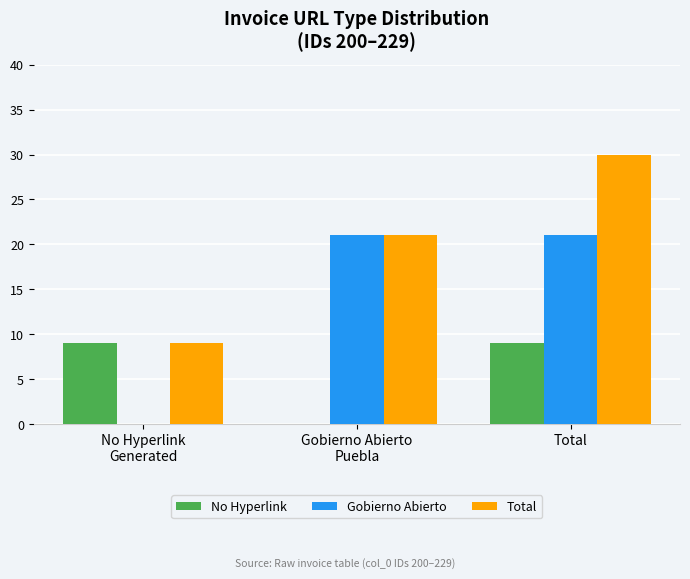

What is the greatest value displayed?

30